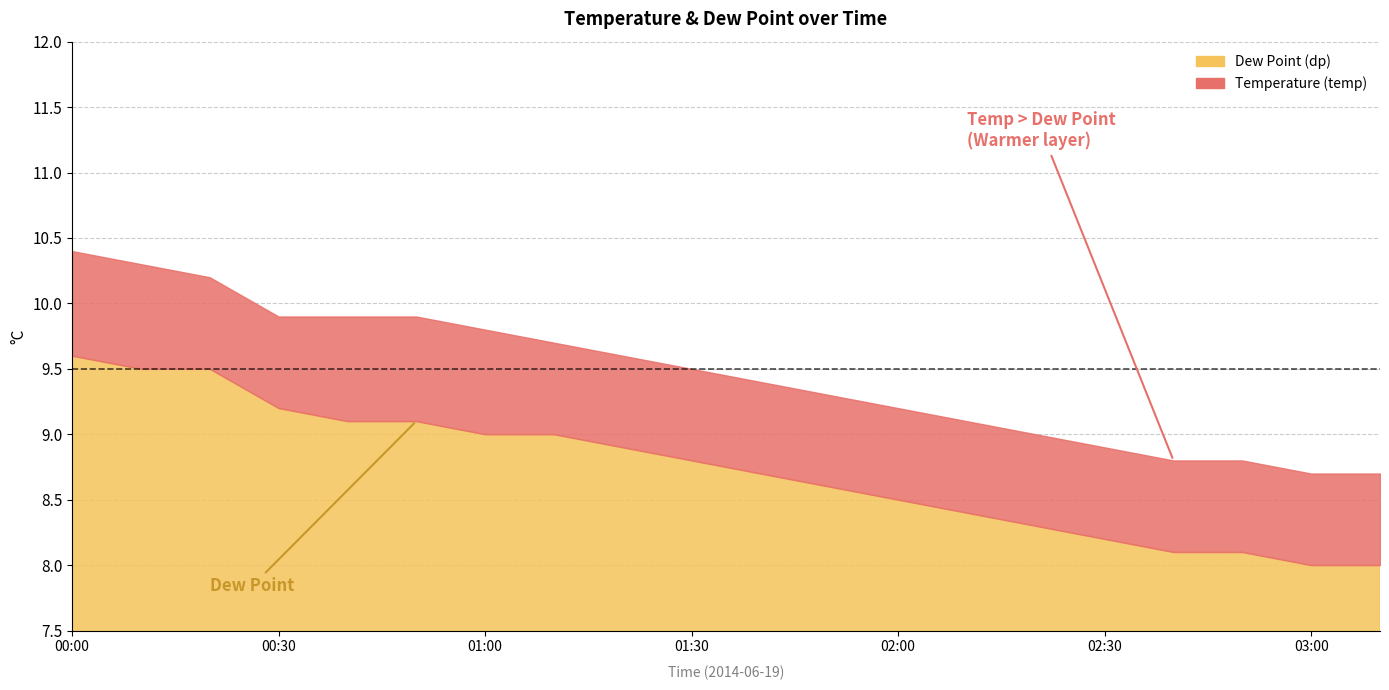

Reading left to right, transcribe all the data shown in this chart.

temp: 00:00=10.4	00:10=10.3	00:20=10.2	00:30=9.9	00:40=9.9	00:50=9.9	01:00=9.8	01:10=9.7	01:20=9.6	01:30=9.5	01:40=9.4	01:50=9.3	02:00=9.2	02:10=9.1	02:20=9.0	02:30=8.9	02:40=8.8	02:50=8.8	03:00=8.7	03:10=8.7
dp: 00:00=9.6	00:10=9.5	00:20=9.5	00:30=9.2	00:40=9.1	00:50=9.1	01:00=9.0	01:10=9.0	01:20=8.9	01:30=8.8	01:40=8.7	01:50=8.6	02:00=8.5	02:10=8.4	02:20=8.3	02:30=8.2	02:40=8.1	02:50=8.1	03:00=8.0	03:10=8.0